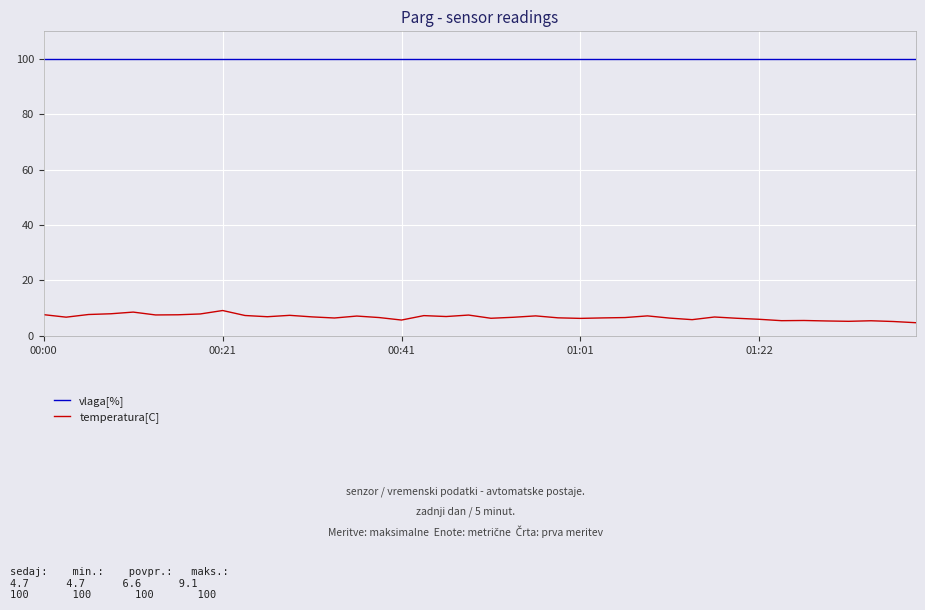

How many lines are shown in the chart?

2